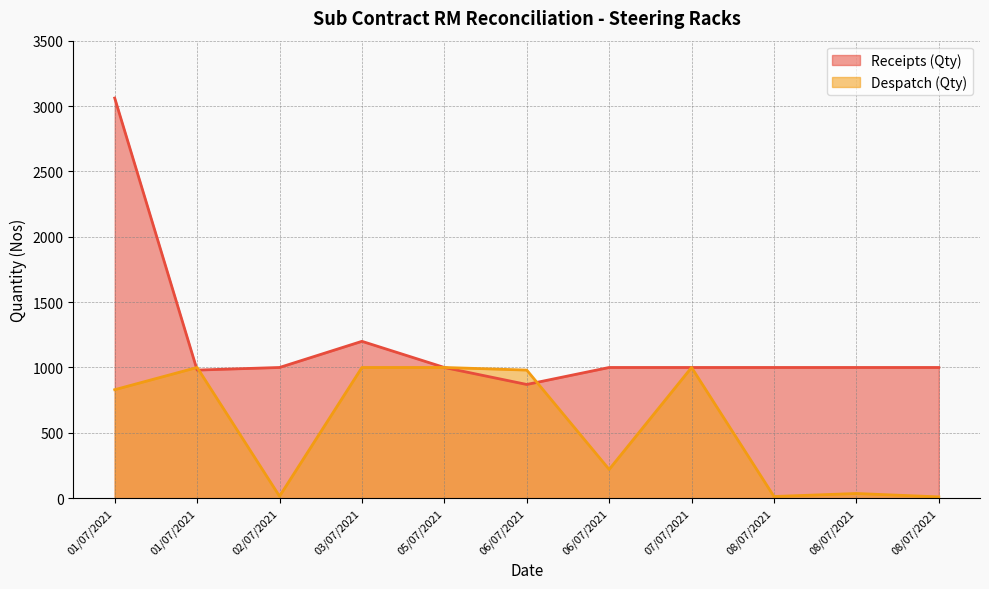

What is the difference between the highest and lowest values at 03/07/2021?

200